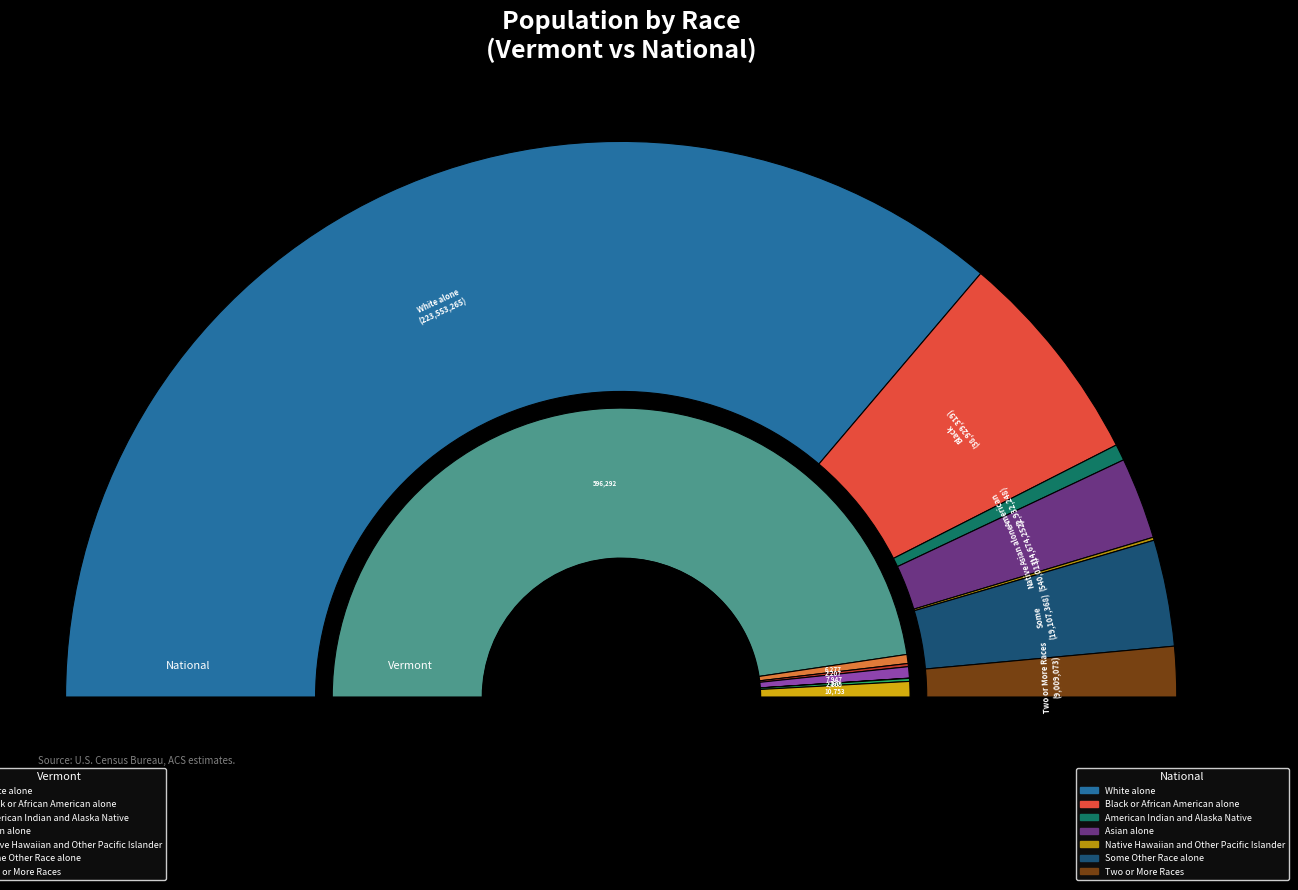

Which series has the widest spread of values?

National